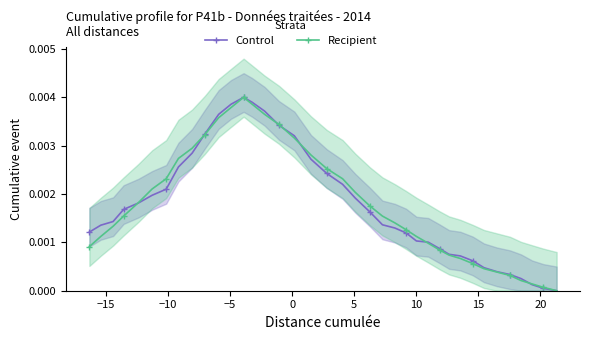

True or false: Recipient has more than 0 points higher than both neighbors.

True